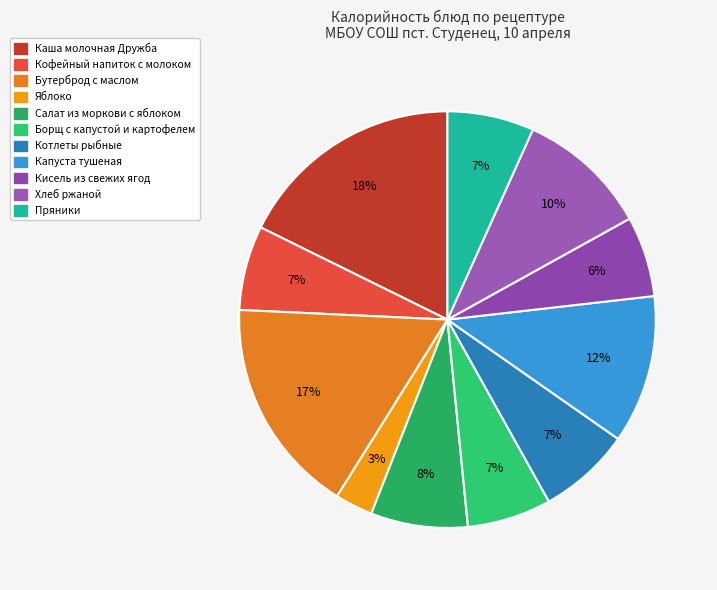

Which slice is the smallest?

Яблоко